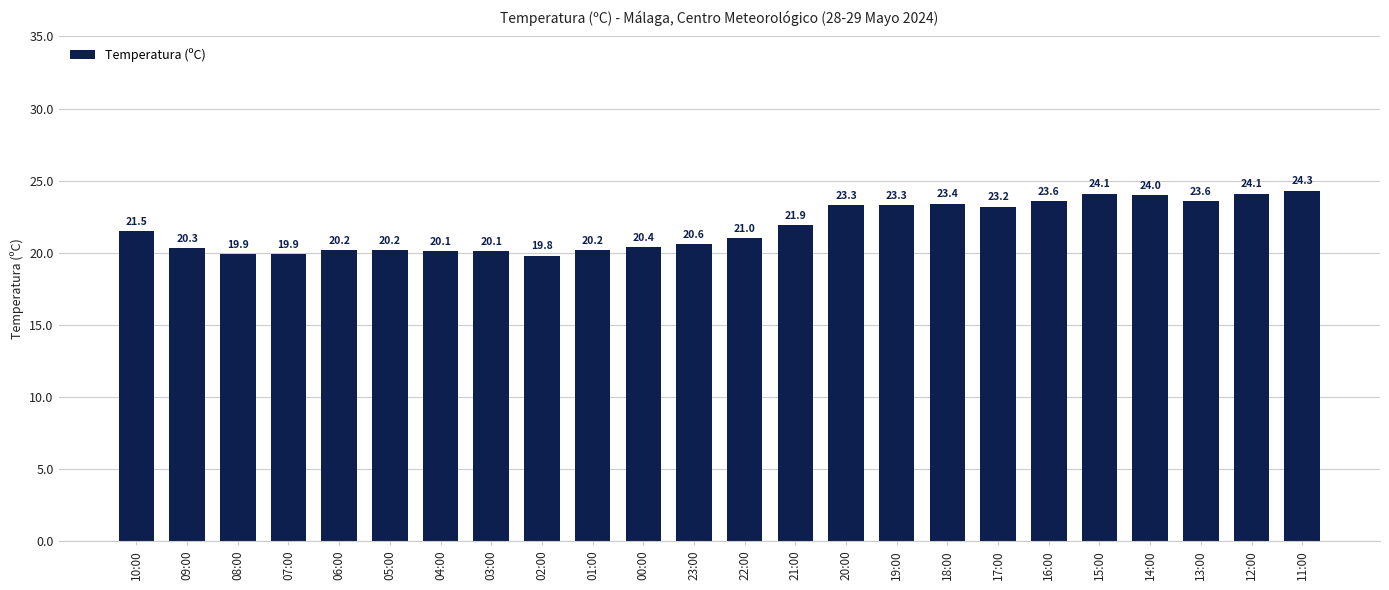

What value does the data have at 05:00?

20.2